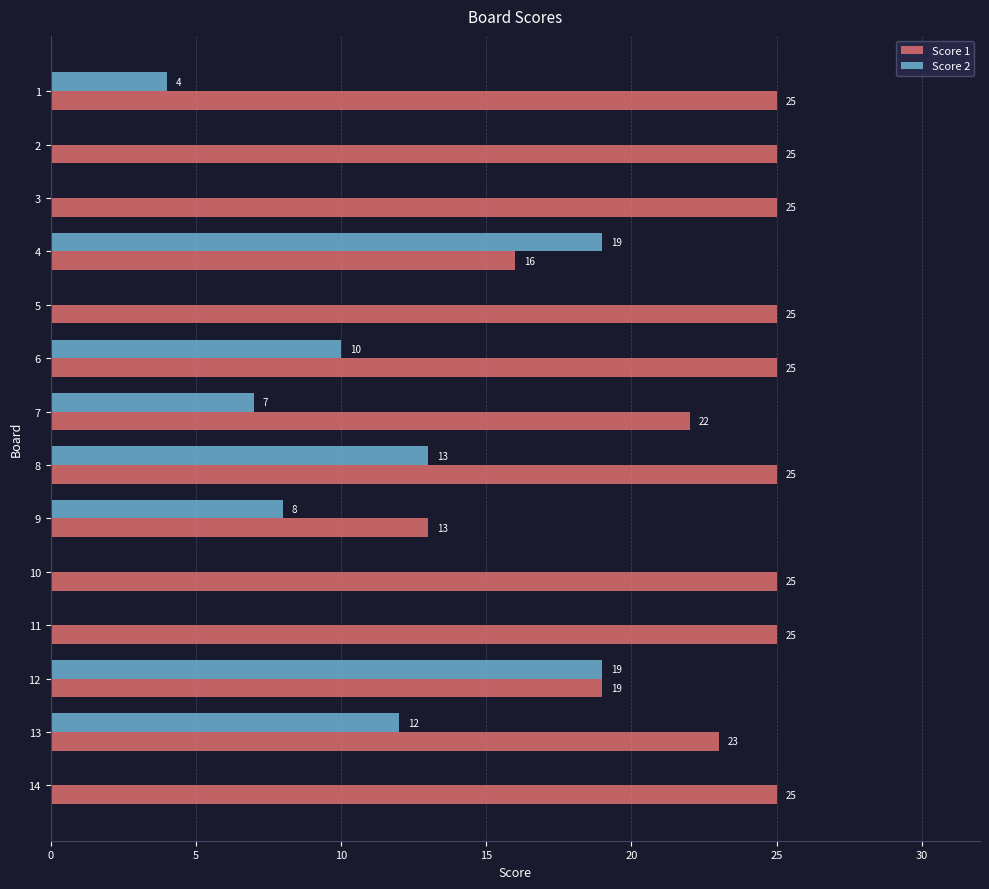

Which series has the largest total across all categories?

Score 1